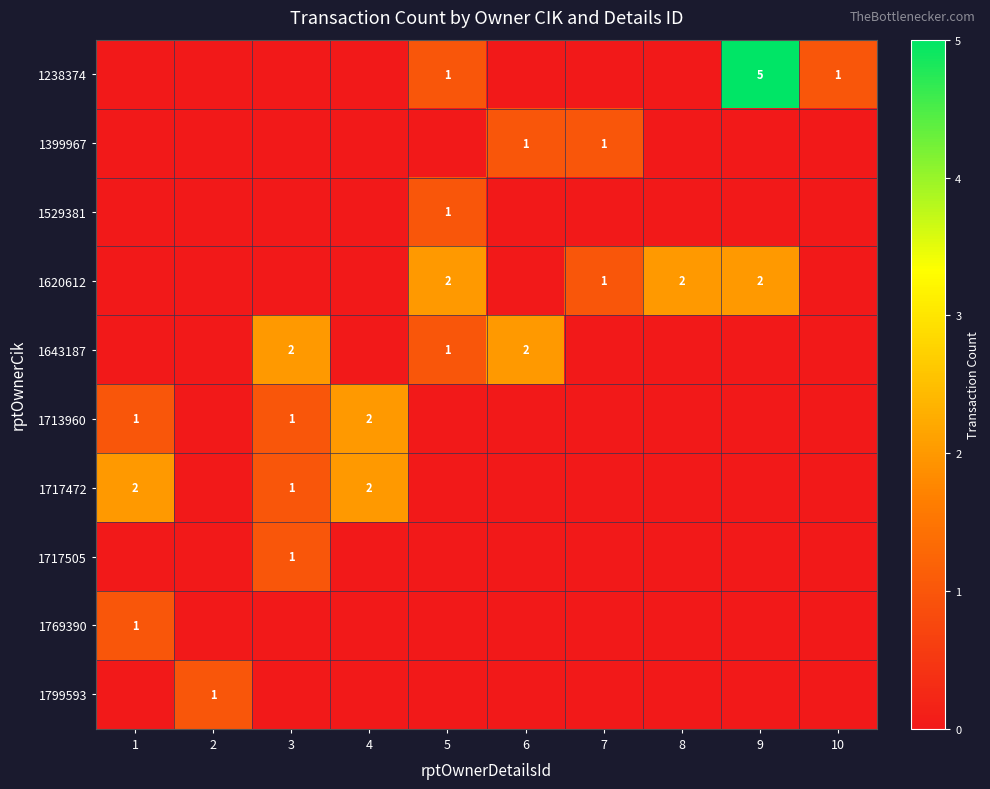

At how many categories does at least one series exceed 4?

1